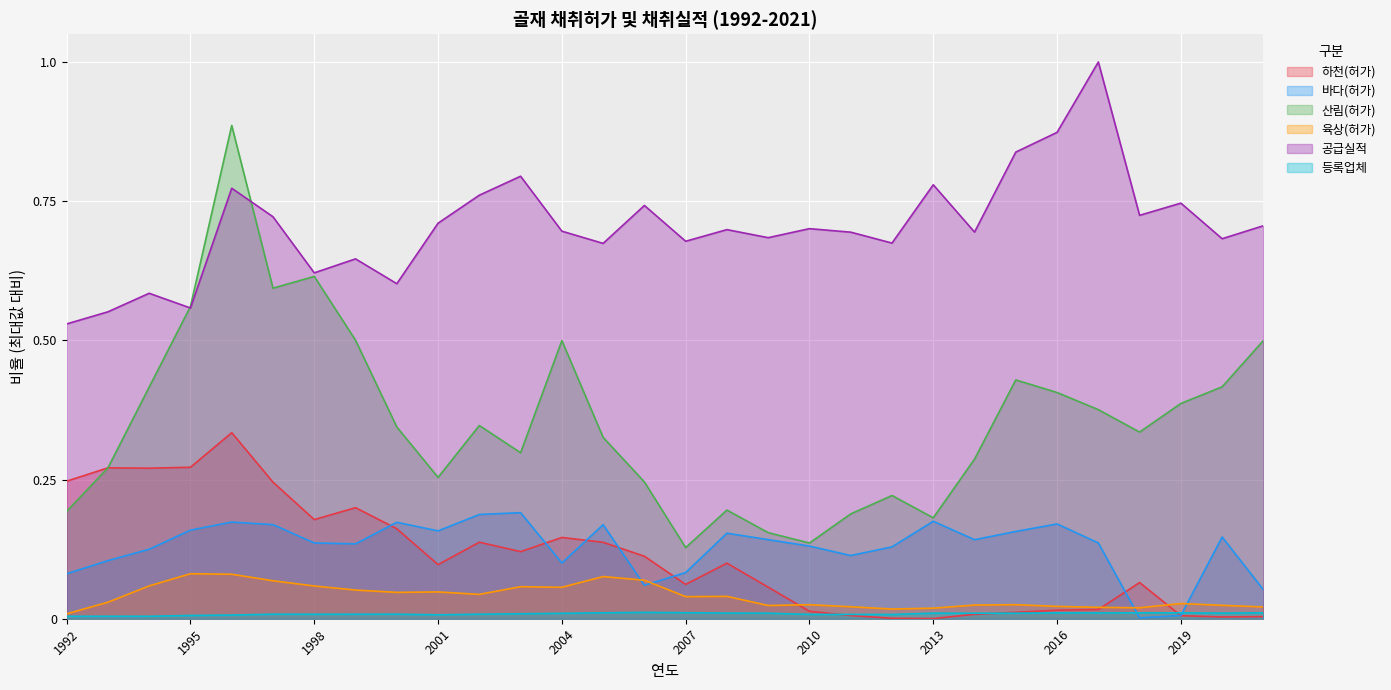

Between 2016 and 2015, which is larger?

2016